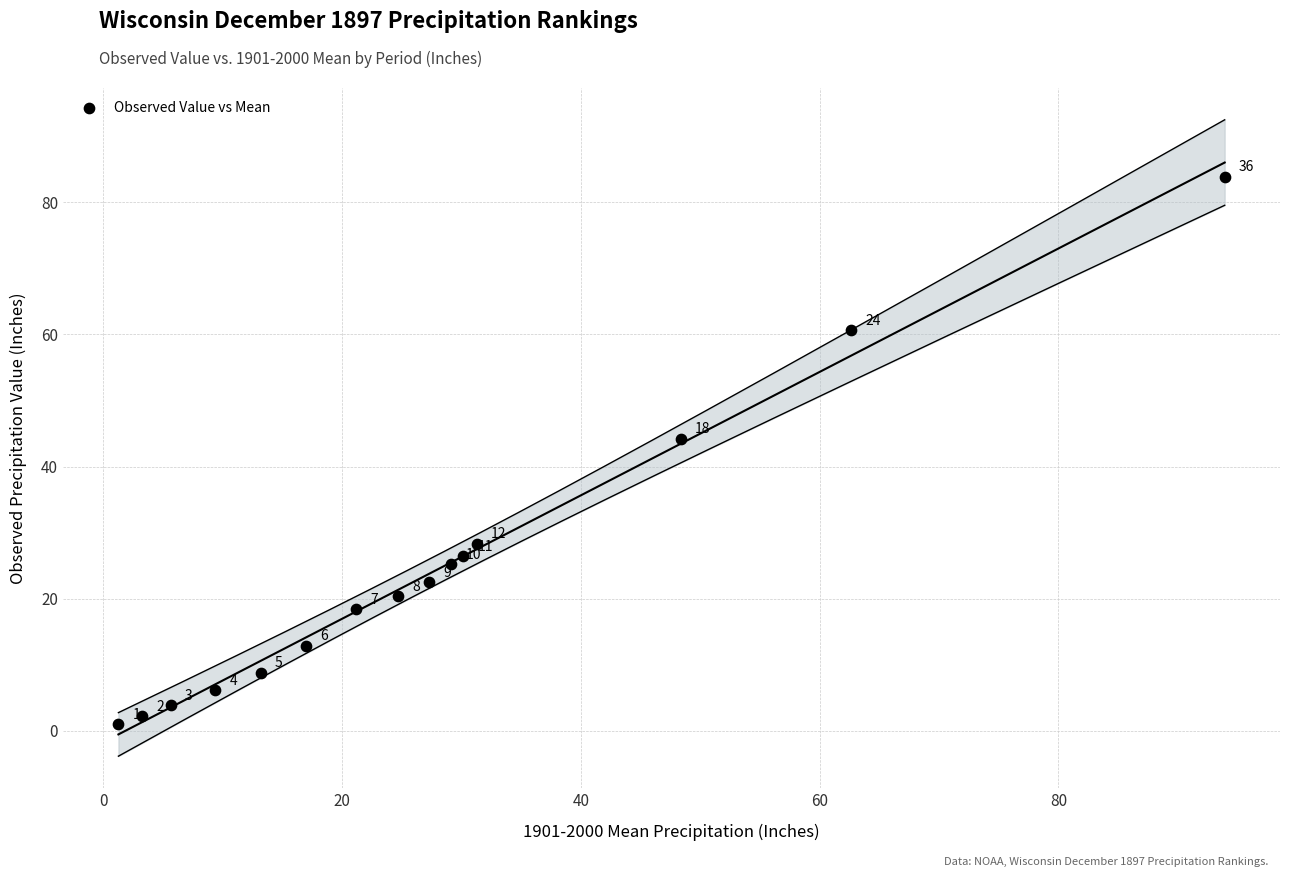

What is the range of Y values (max minus min)?

82.9